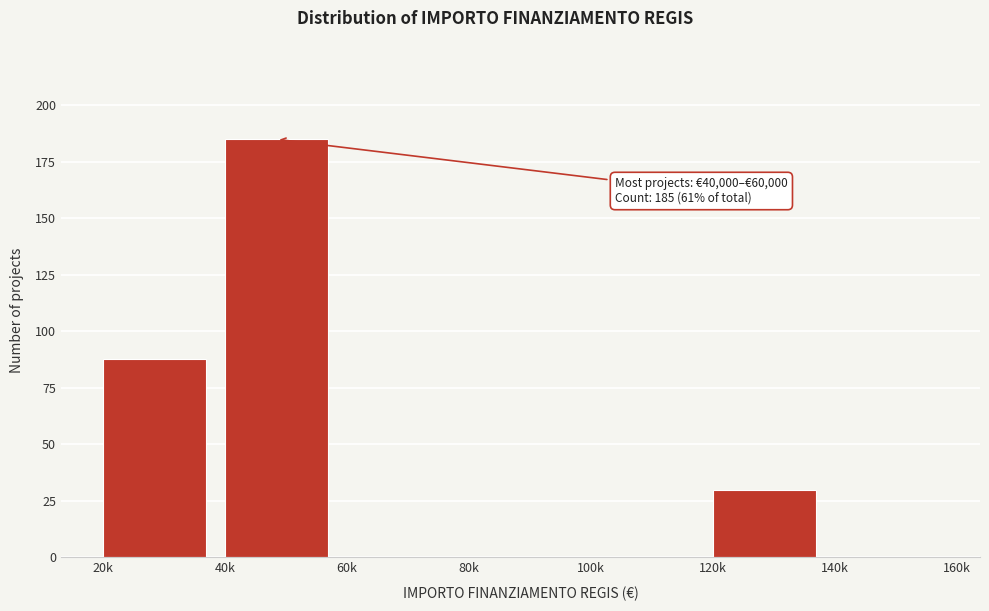

Reading left to right, what are all the values shown in this chart?

20k=88	40k=185	60k=0	80k=0	100k=0	120k=30	140k=0